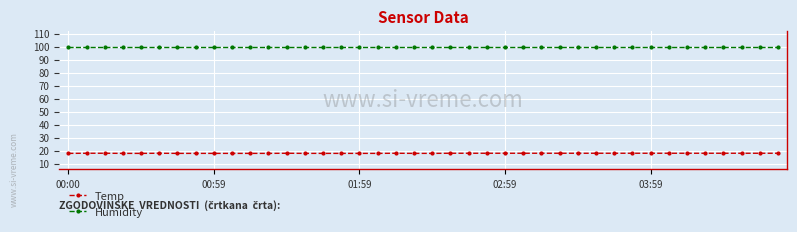

What is the value of the Temp point at the 26th from the left?

18.1